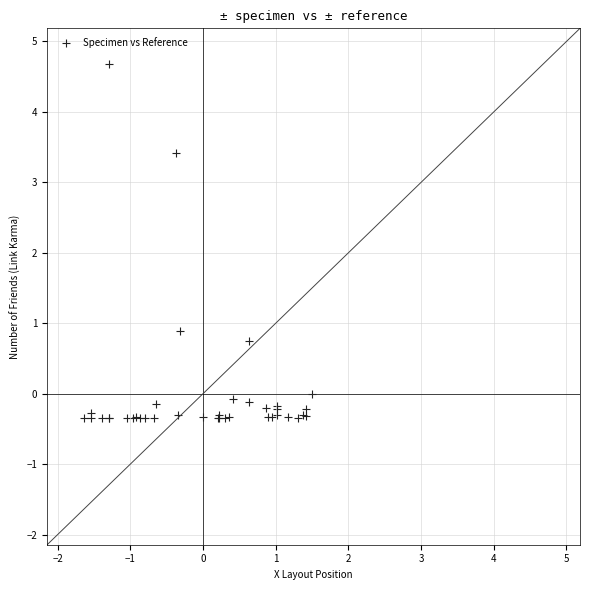

What Y value in the scatter plot is closest to 2?

0.9